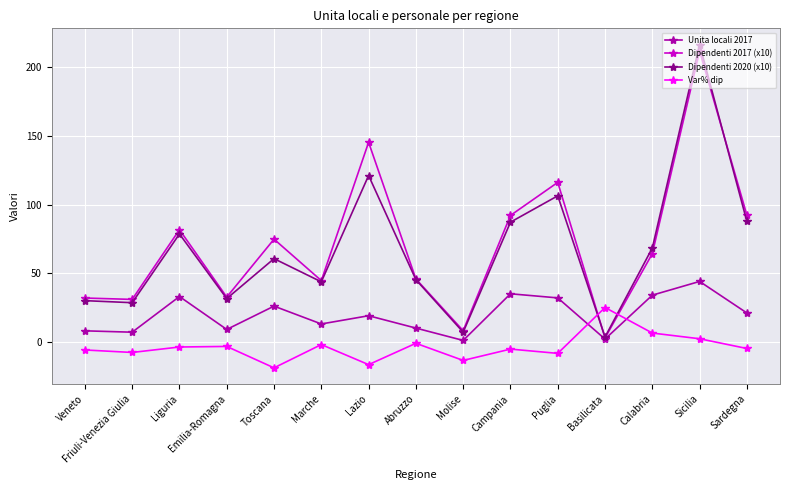

What is the sum of the Unita locali 2017 values at Sicilia and Friuli-Venezia Giulia?

51.0